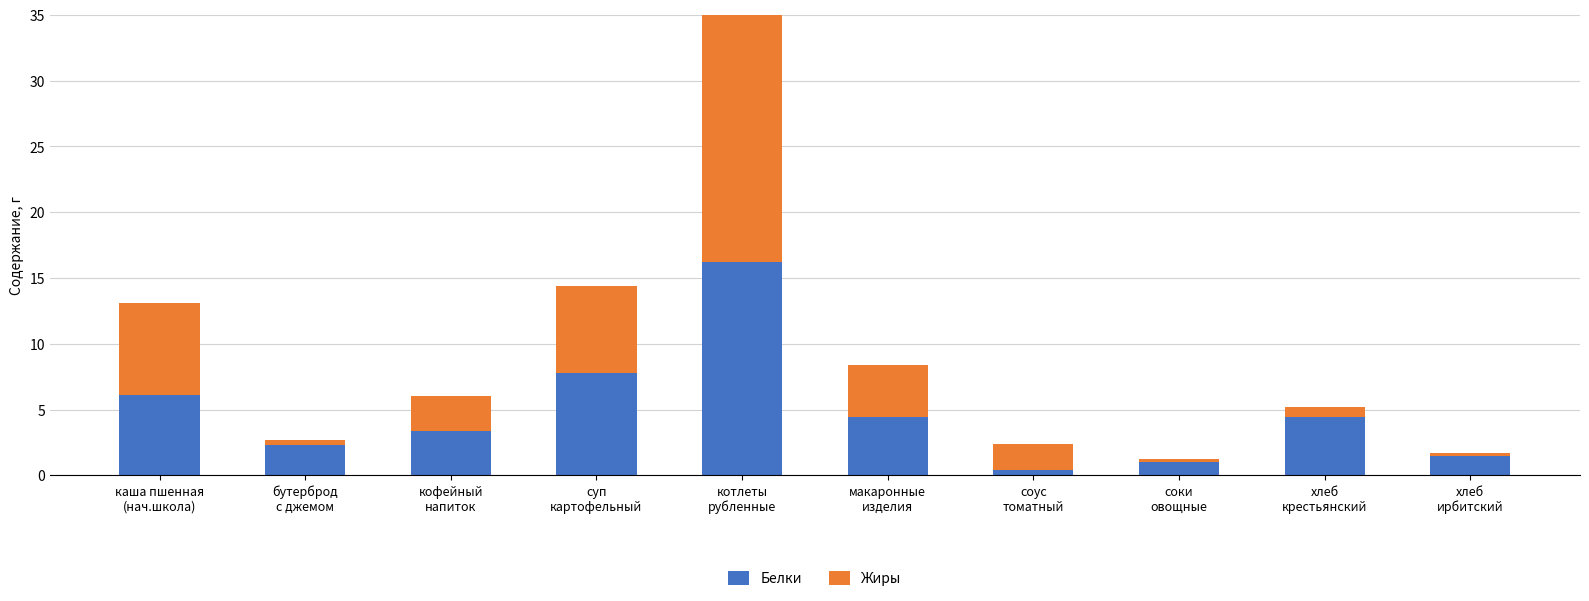

What is the approximate value of Жиры at соки
овощные?

0.2